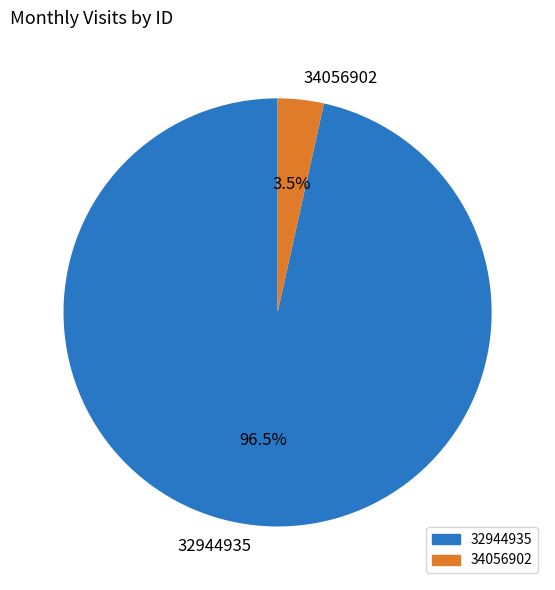

What is the smallest slice in the pie chart?

34056902